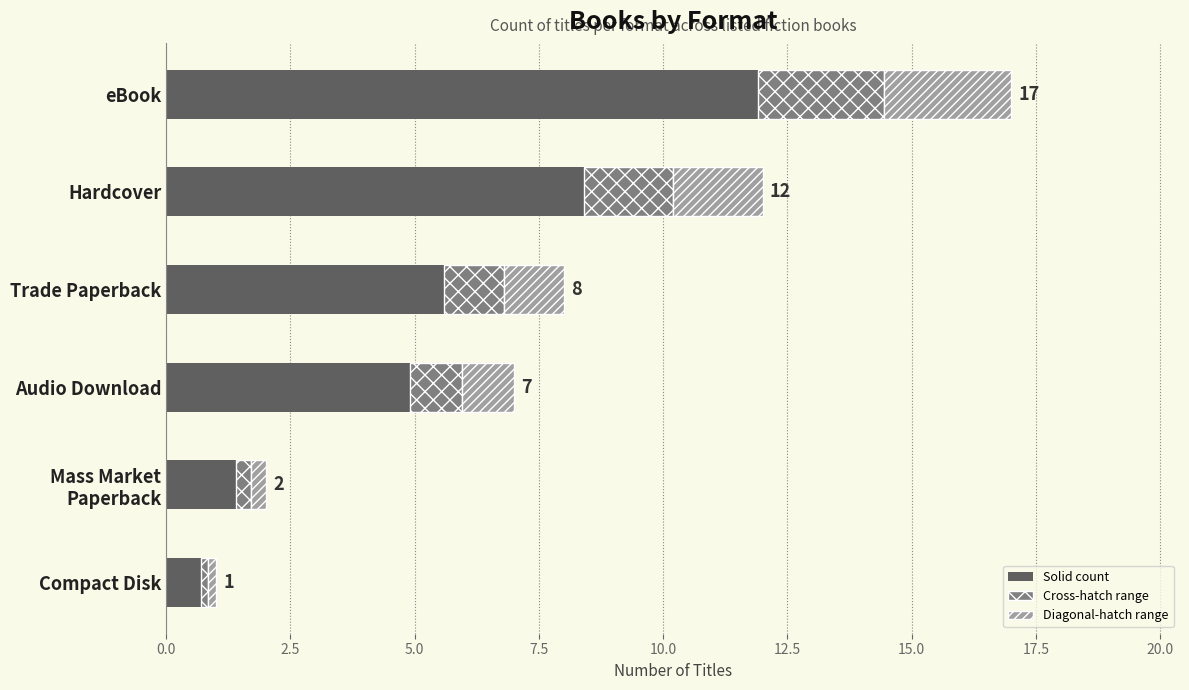

At which category is the sum across all series the highest?

eBook